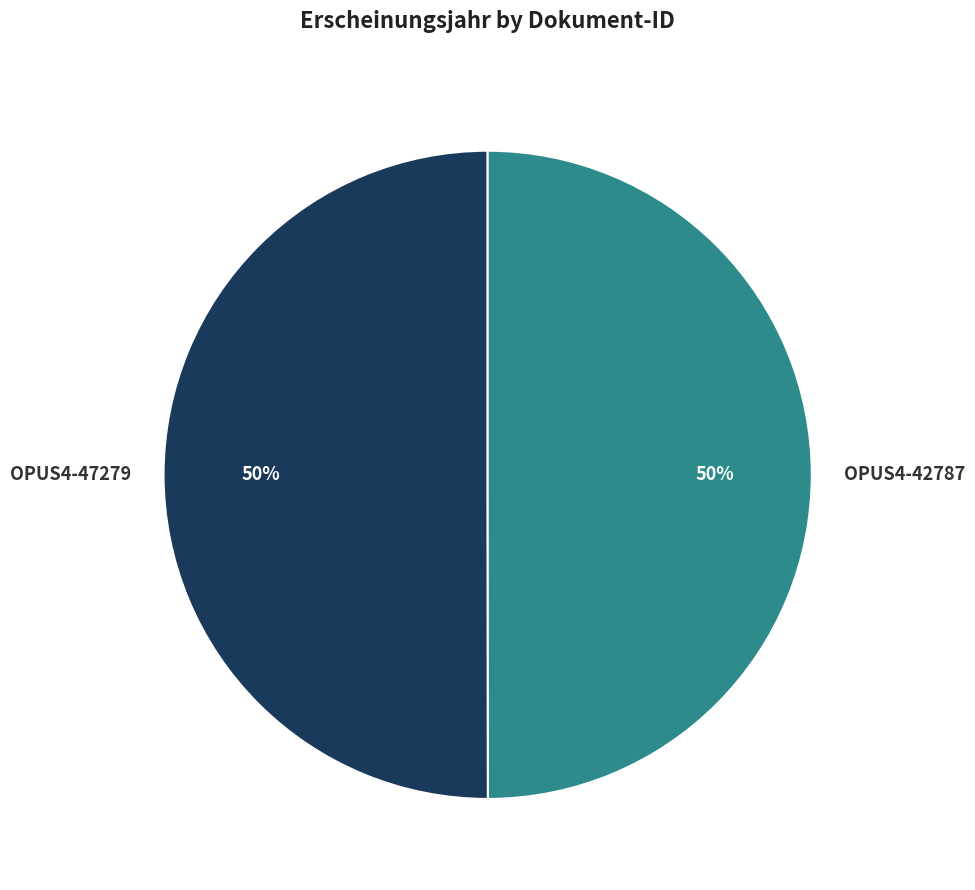

Combined, do OPUS4-42787 and OPUS4-47279 account for over 50%?

Yes